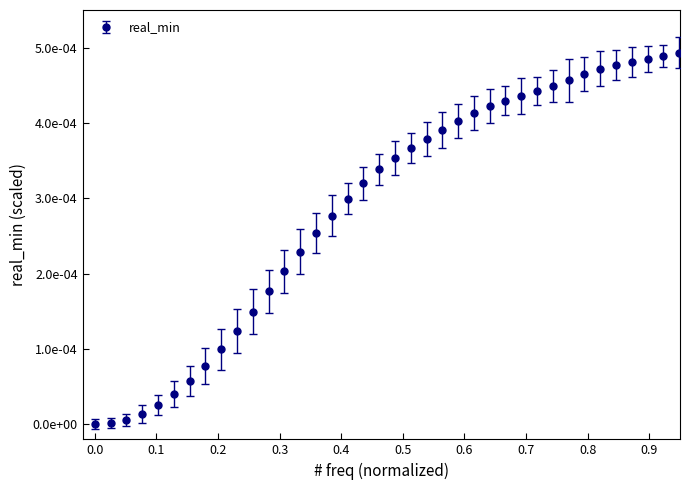

Does the chart have visible grid lines?

No